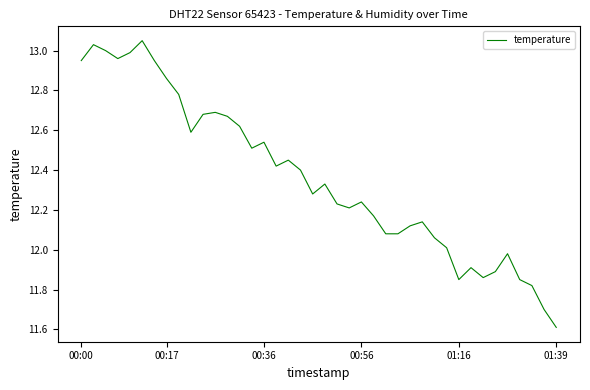

What is the difference between the maximum and minimum values?

1.4